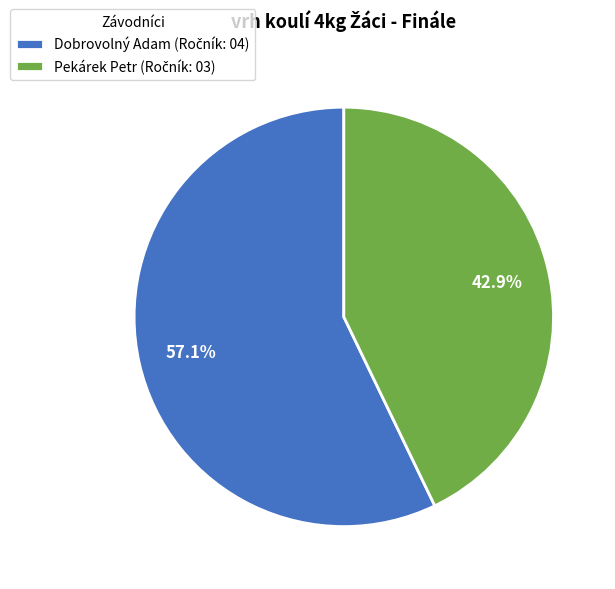

Does any single category account for the majority?

Yes